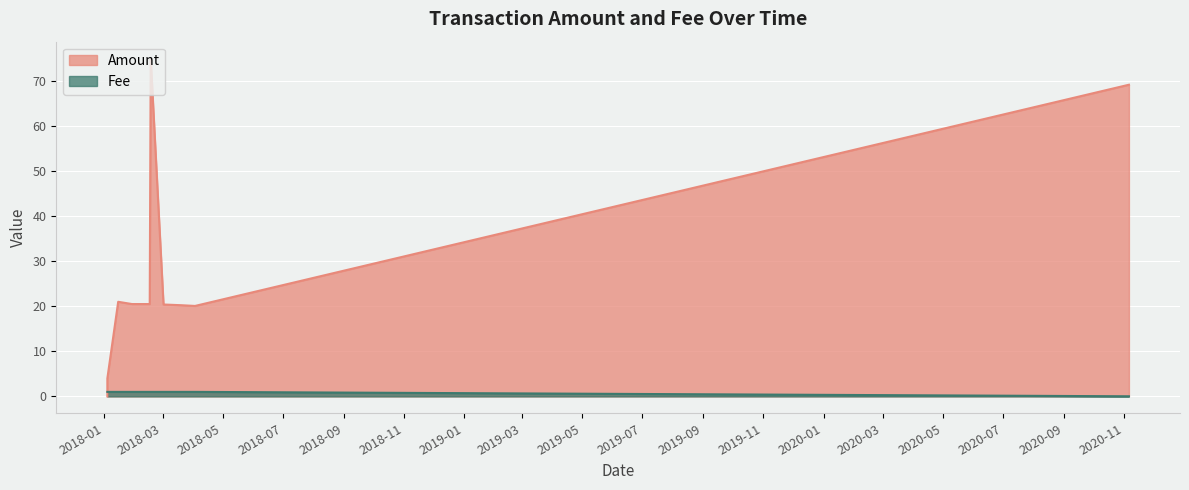

How many interior local peaks does the Amount series have?

2